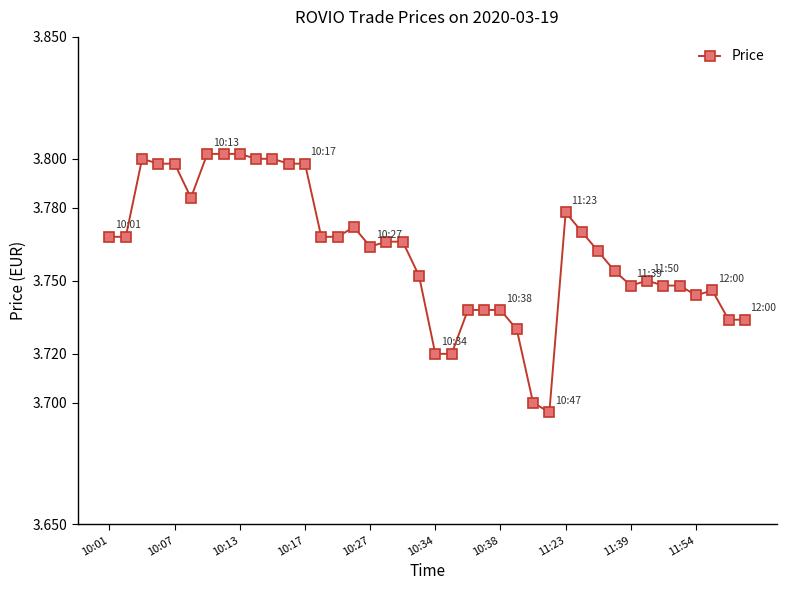

What is the sum of all values?

150.5